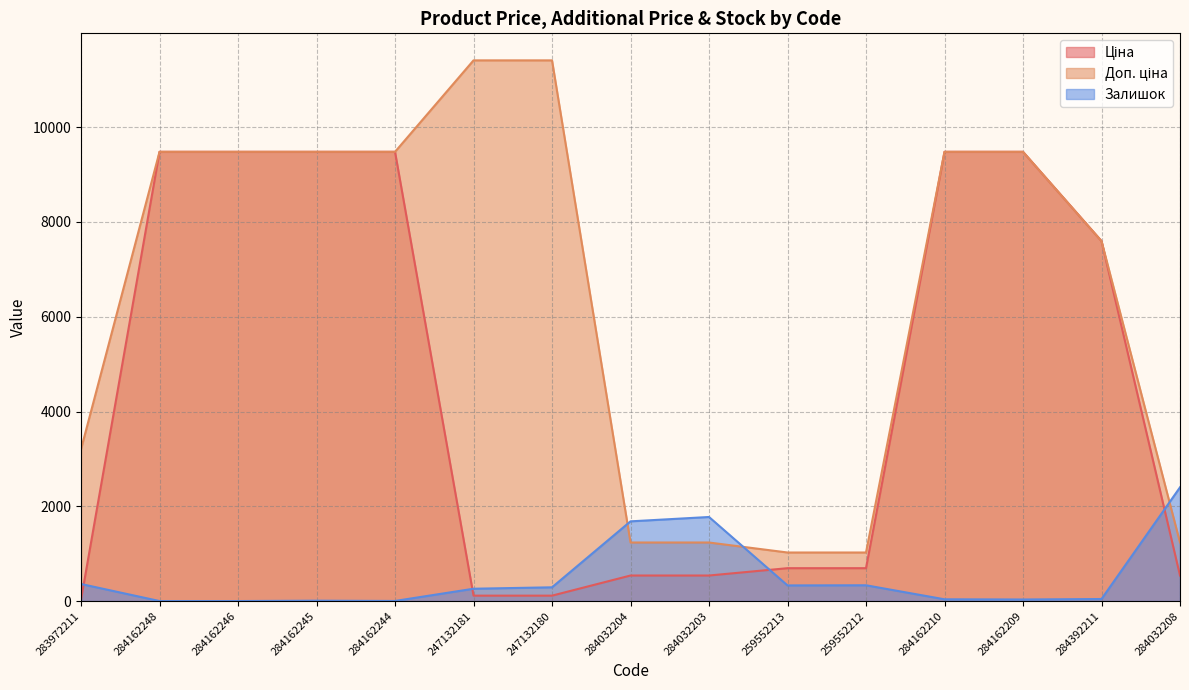

Which has a higher value, 284162245 or 284162210?

284162245